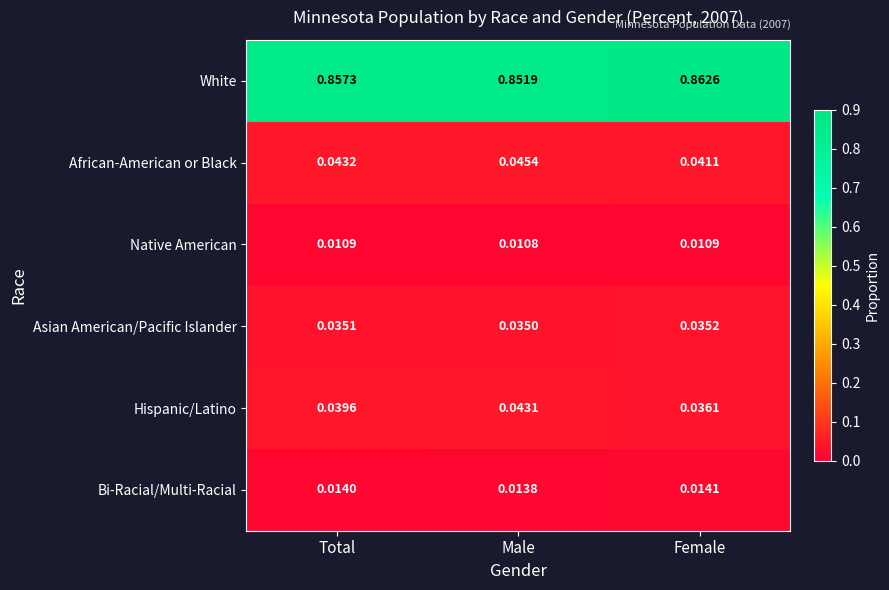

Which series changed the most between Male and Female?

White